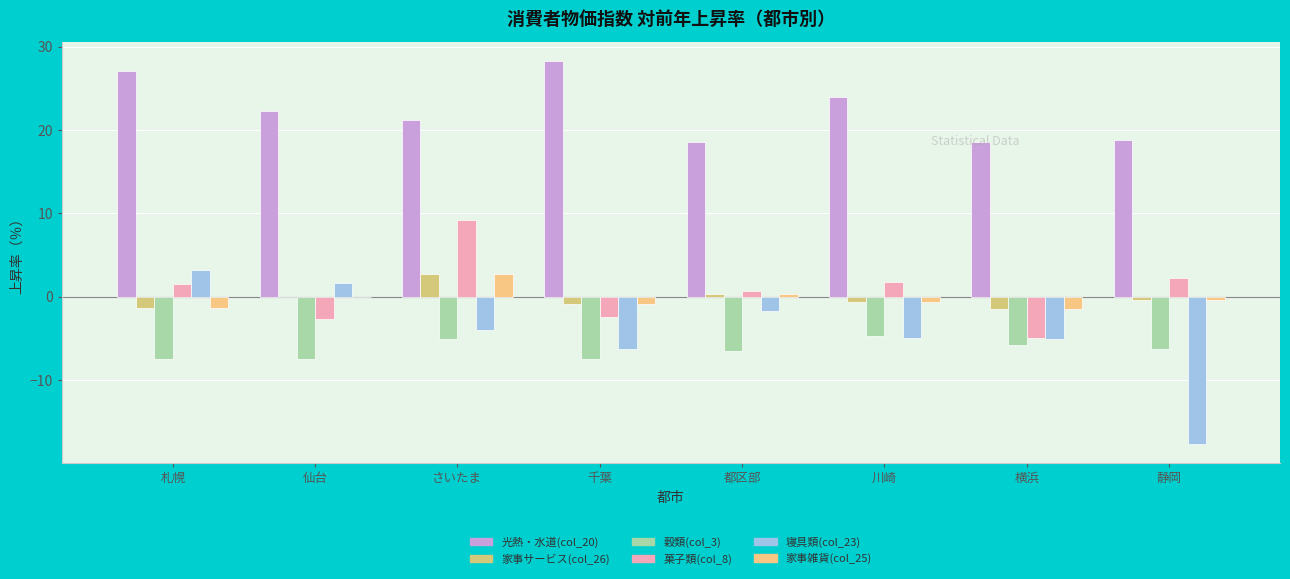

At which category does the chart reach its peak across all series?

千葉